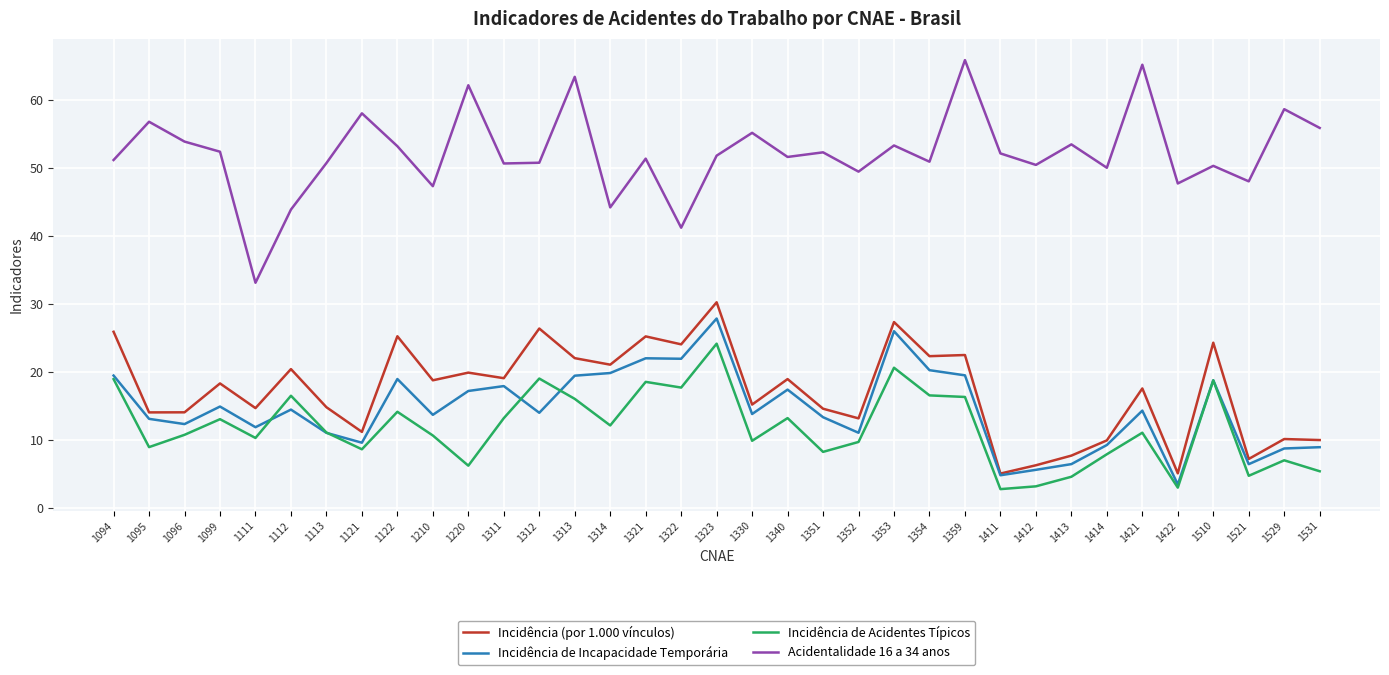

What is the minimum value shown in the chart?

2.7